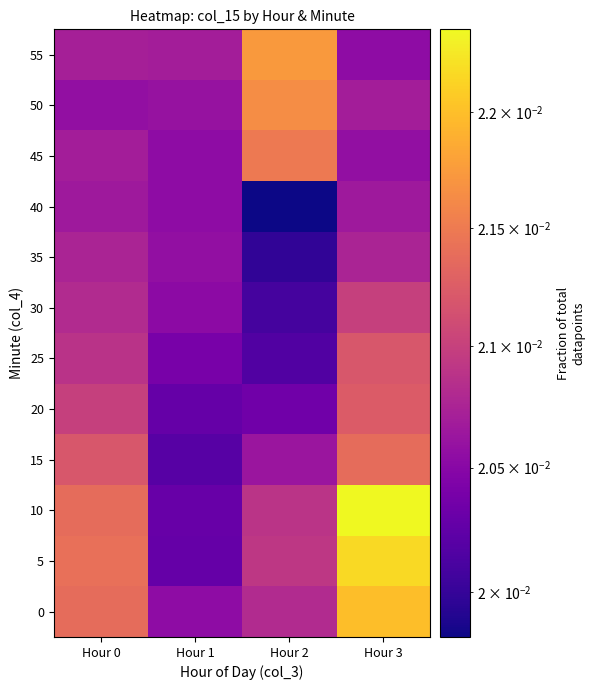

What is the total value across all series at Hour 1?

0.2